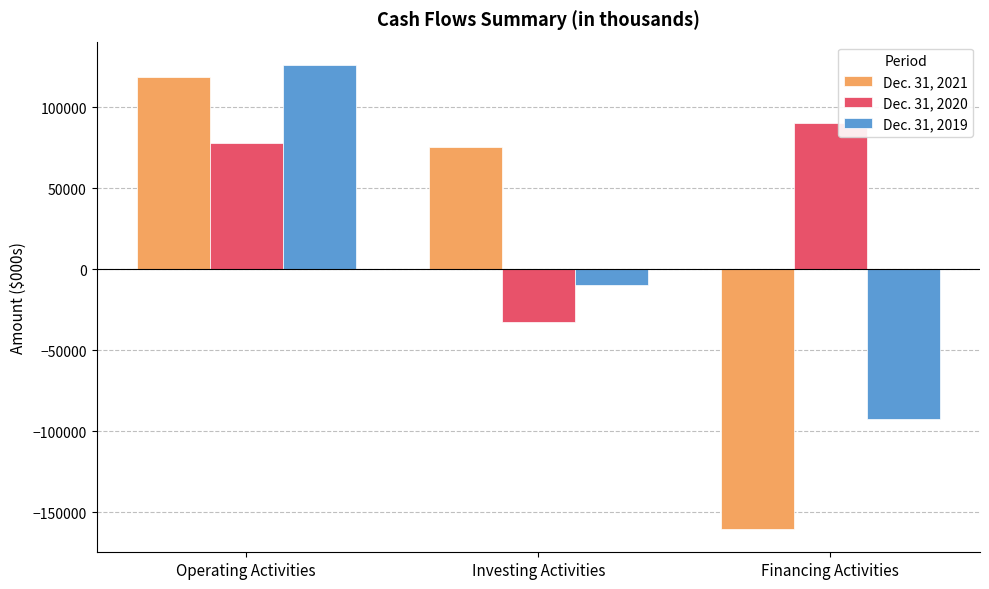

At which category does the chart reach its minimum across all series?

Financing Activities